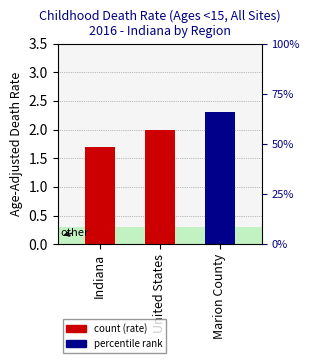

List the labels in order of value, smallest first.

Indiana, United States, Marion County